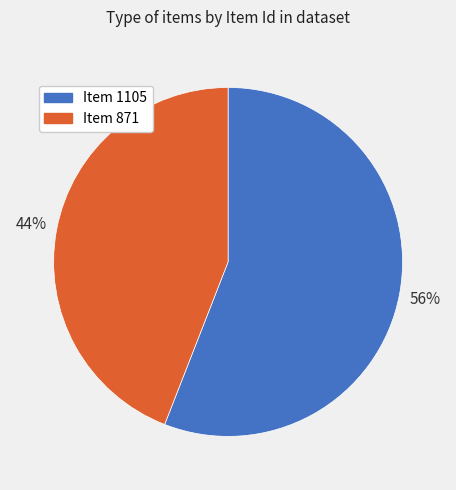

Do Item 1105 and Item 871 together represent more than half of the pie?

Yes